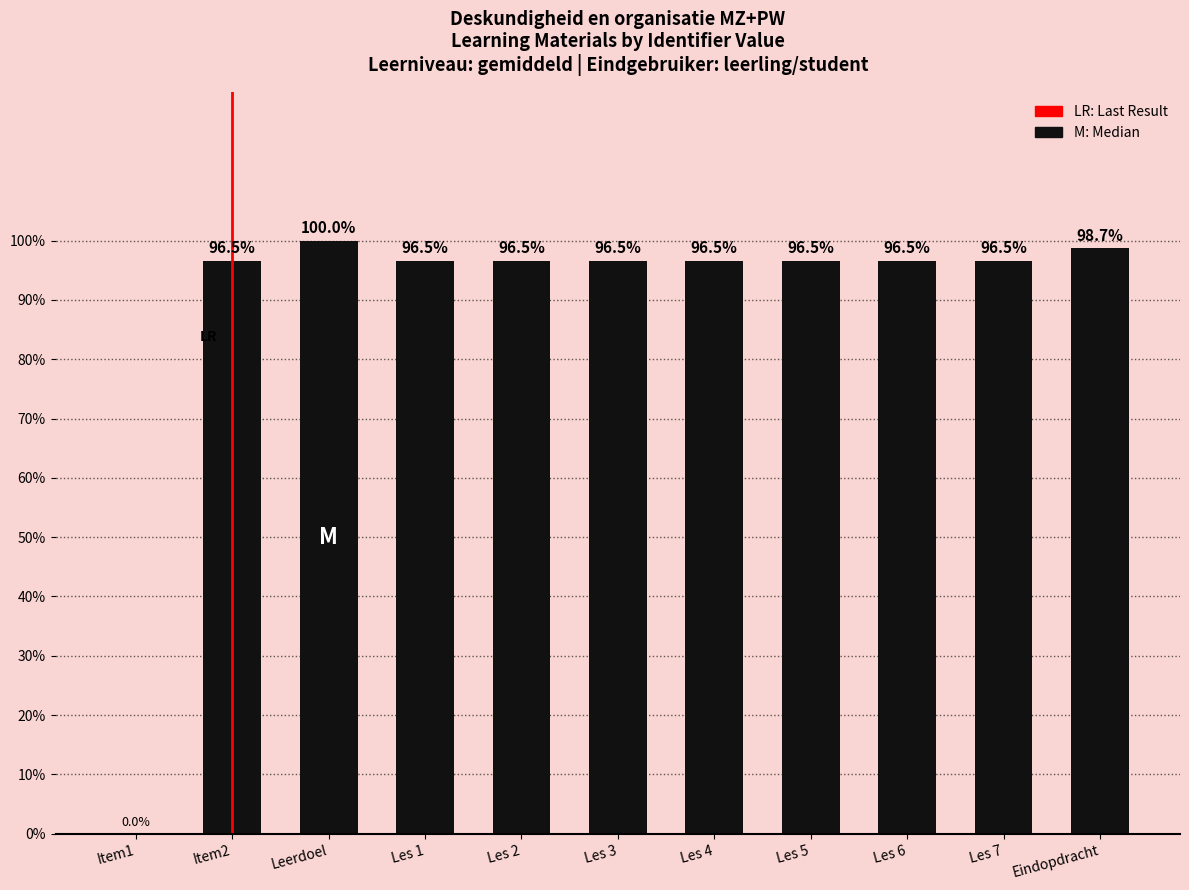

The value at Item1 is 43.1. True or false?

False